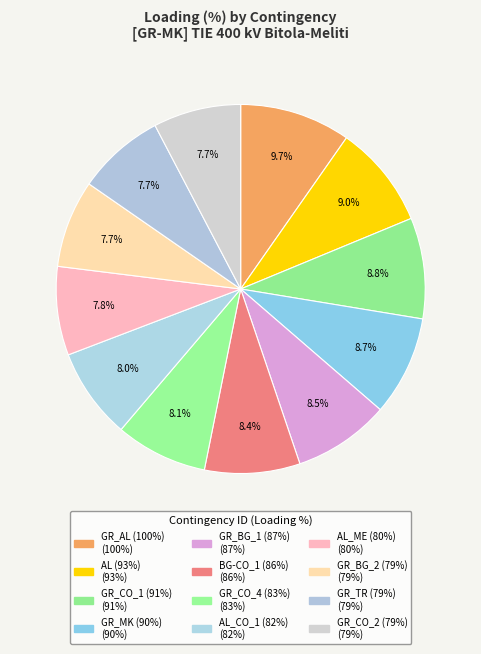

To the nearest percent, what is the average slice percentage?

8%